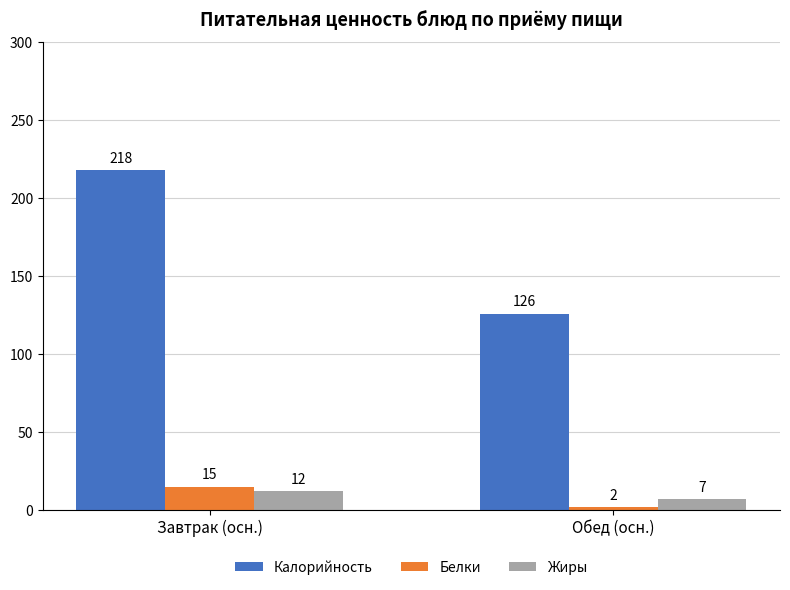

Reading left to right, list all the values displayed in this chart.

Калорийность: 218	126
Белки: 15	2
Жиры: 12	7